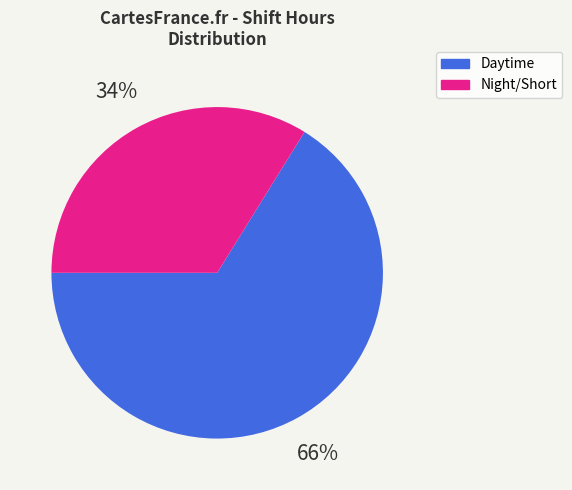

Does any single category account for the majority?

Yes